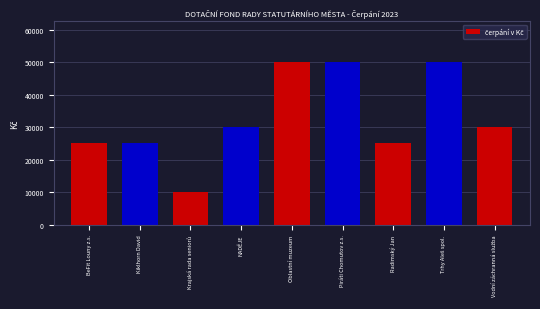

Reading left to right, list all the values displayed in this chart.

25000	25000	10000	30000	50000	50000	25000	50000	30000